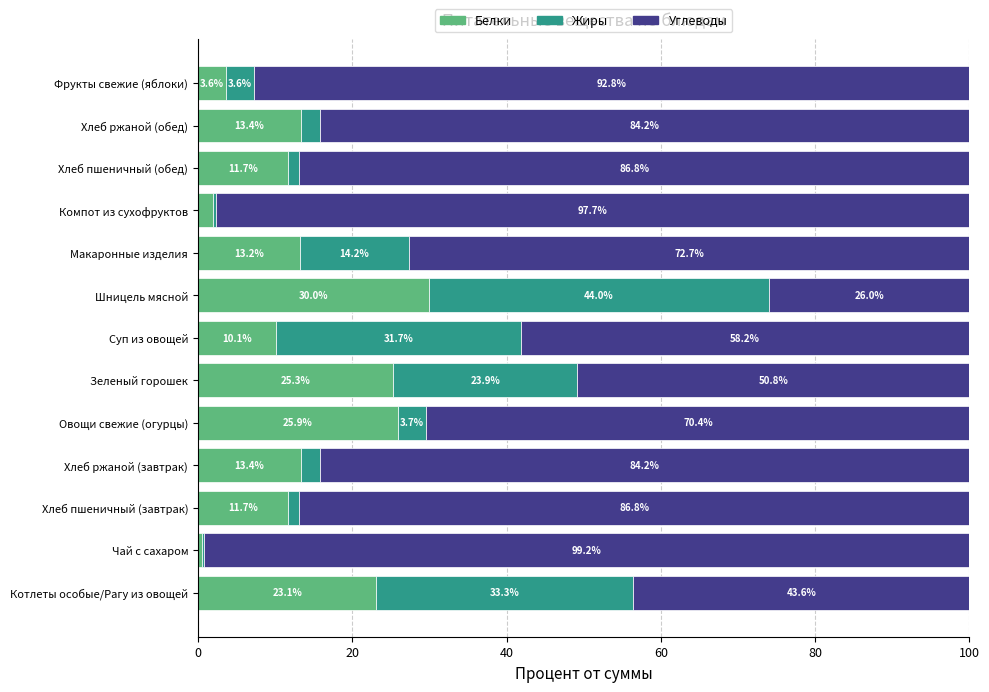

What is the maximum value for Белки?

30.0